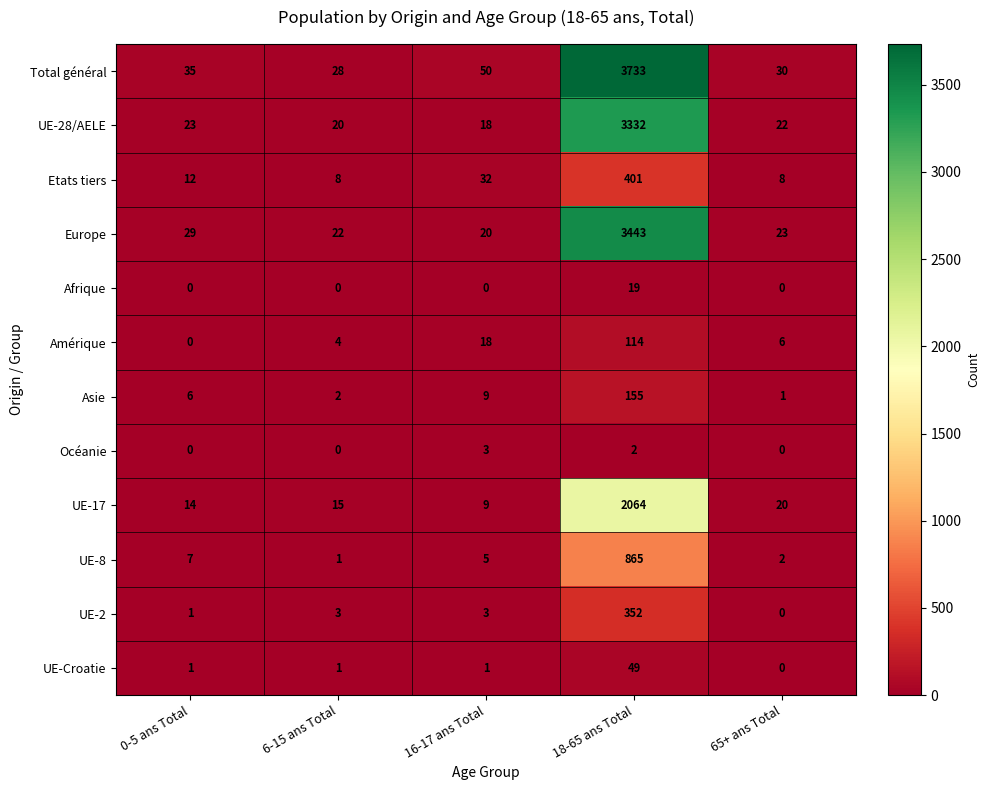

At which label is Total général closest to 1880?

16-17 ans Total